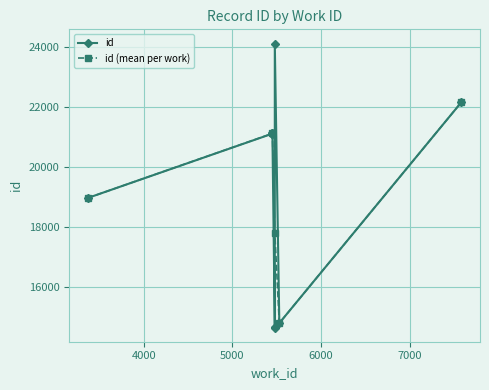

Which has a higher value, 5452 or 5452?

5452